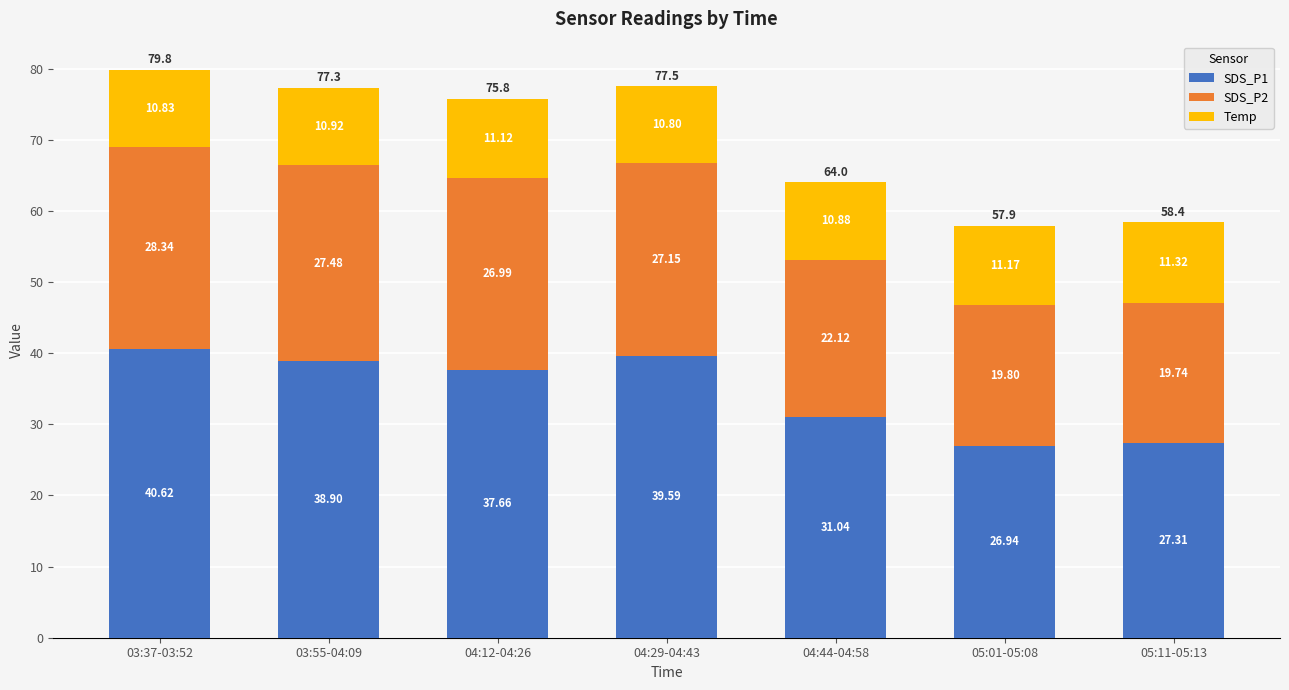

What is the total value across all series at 05:11-05:13?

58.4